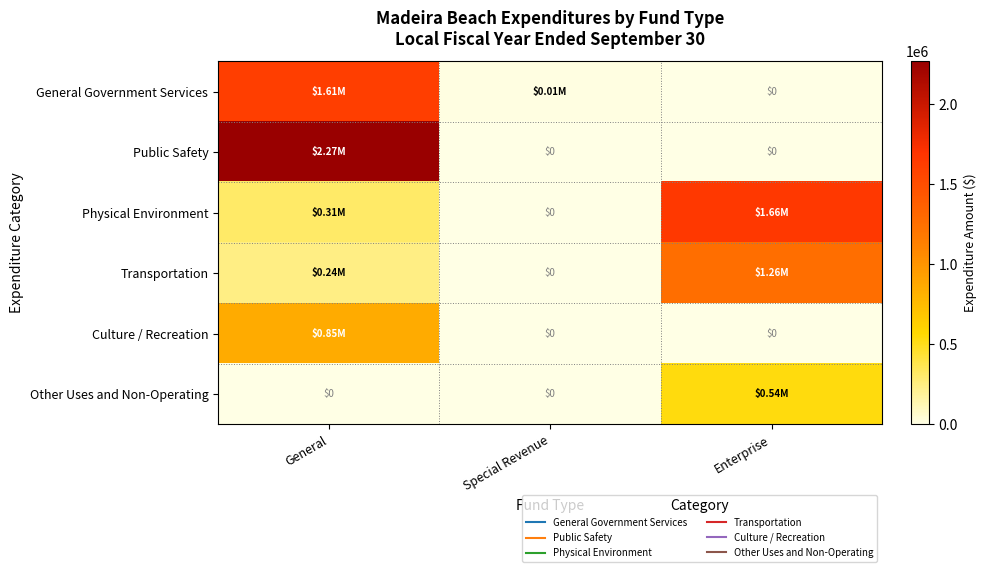

How many distinct data groups are displayed?

6